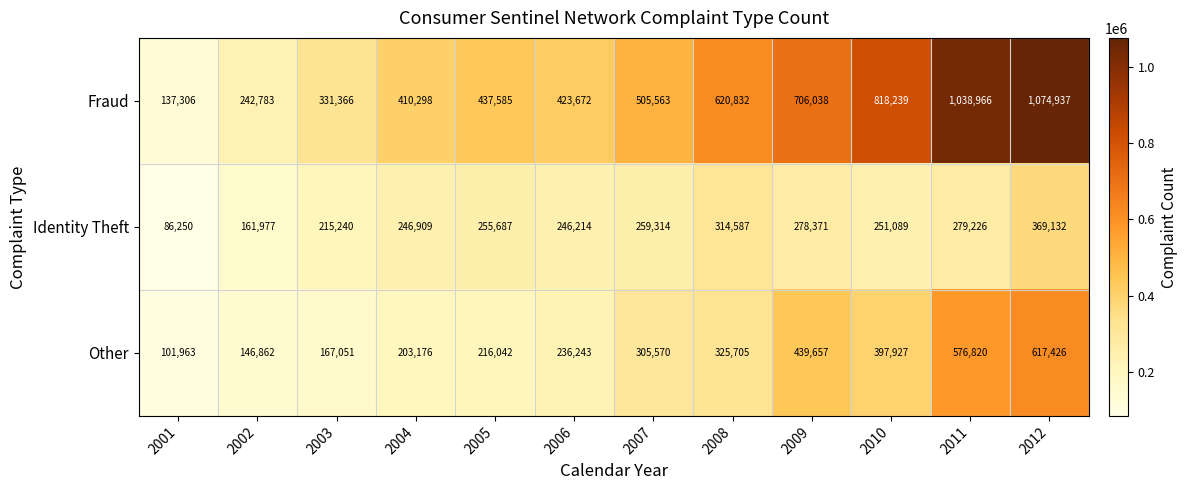

What is the maximum value shown in the chart?

1074937